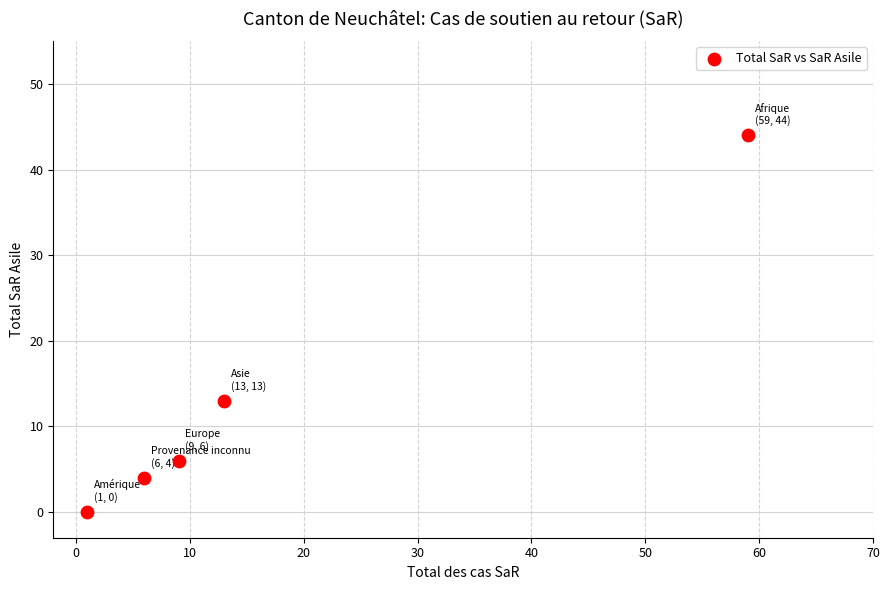

What Y value in the scatter plot is closest to 22?

13